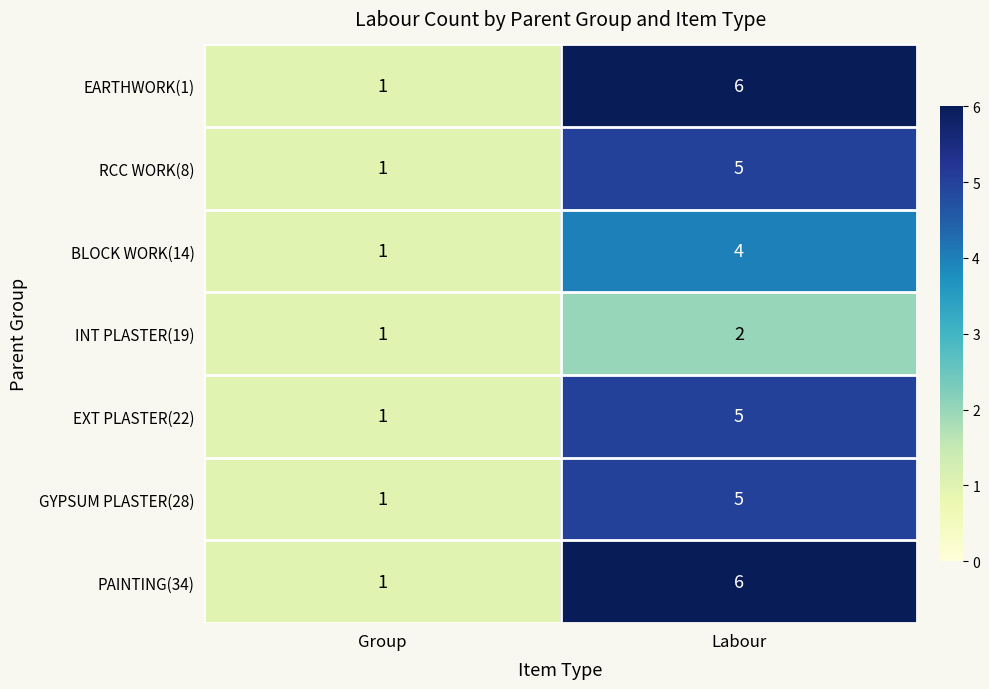

At which category does the chart reach its minimum across all series?

Group